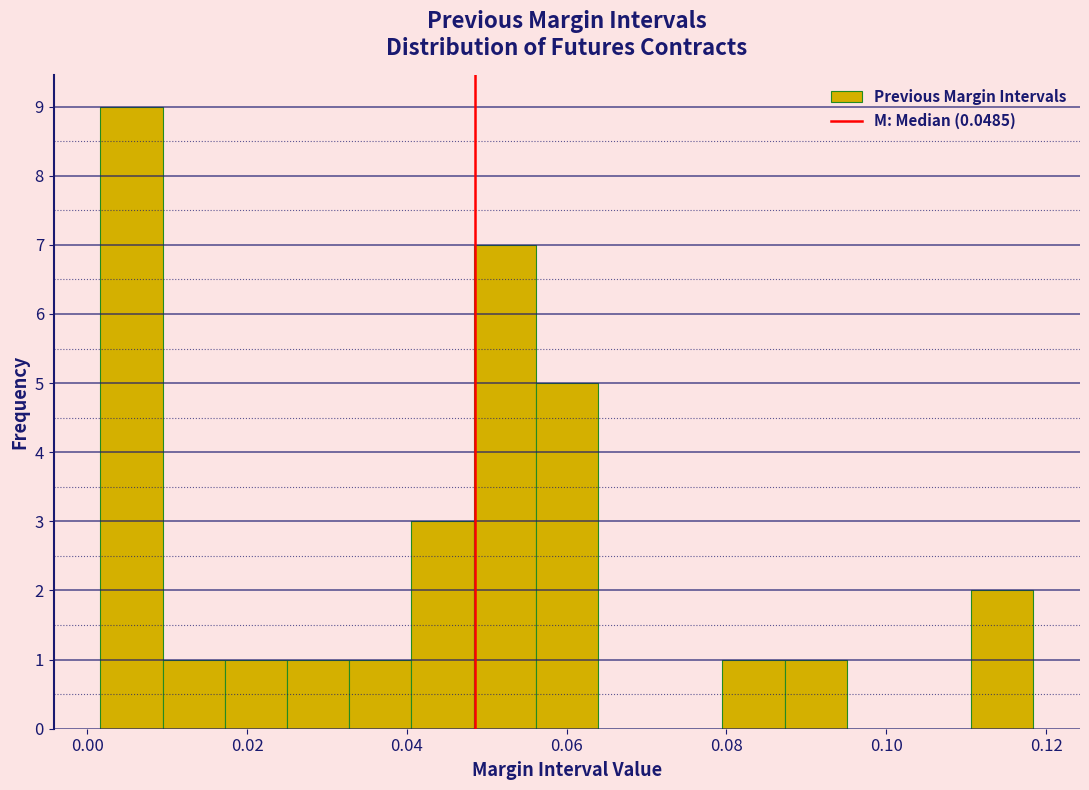

Around what value on the x-axis is the tallest bar? Give the approximate position of its centre, as read against the axis.

0.006